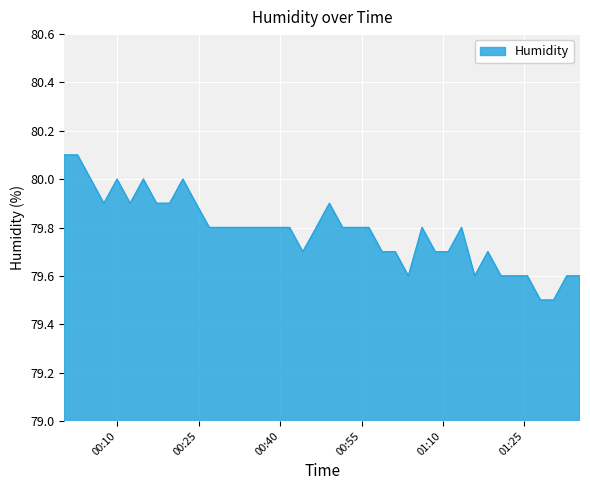

Does the chart display data point markers on the line(s)?

No